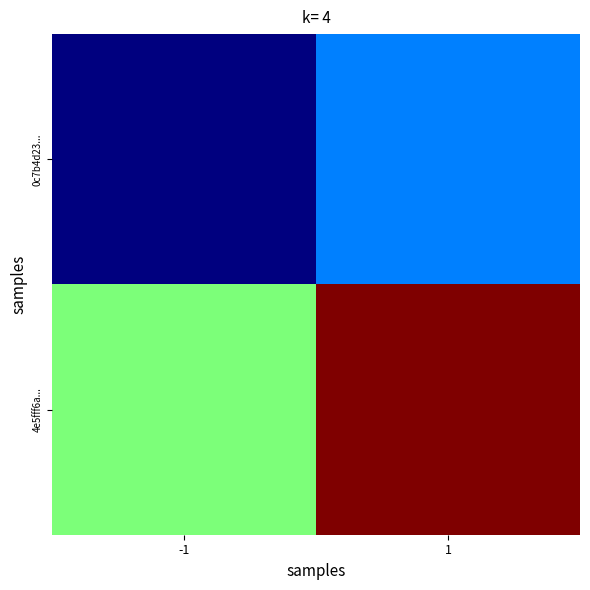

Count the number of categories in the chart.

2